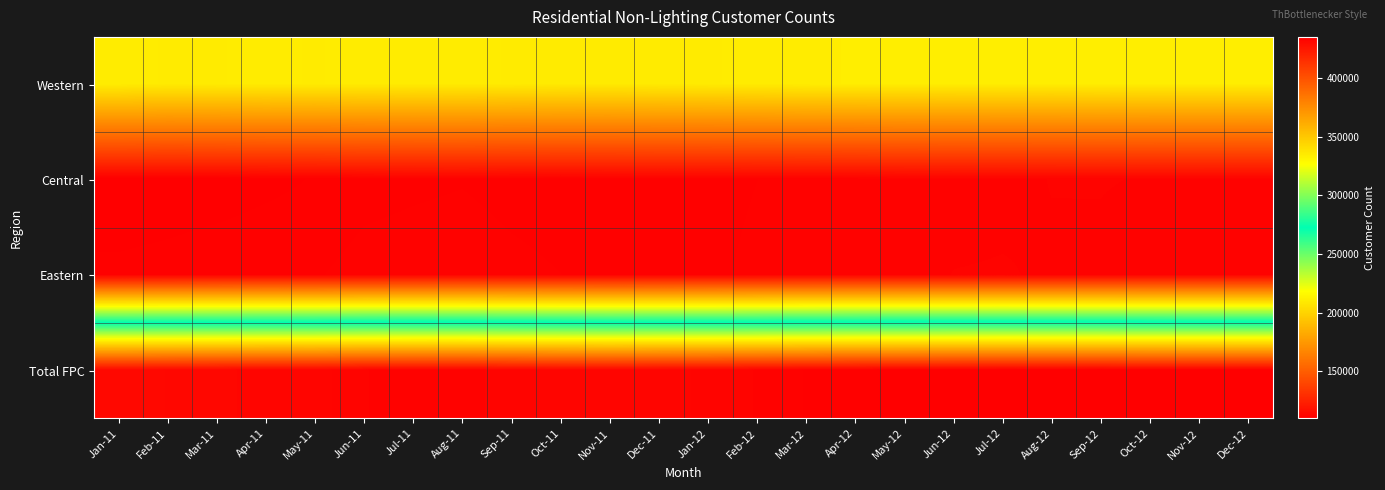

Between Jan-11 and Jan-12, which series saw the biggest shift?

Total FPC